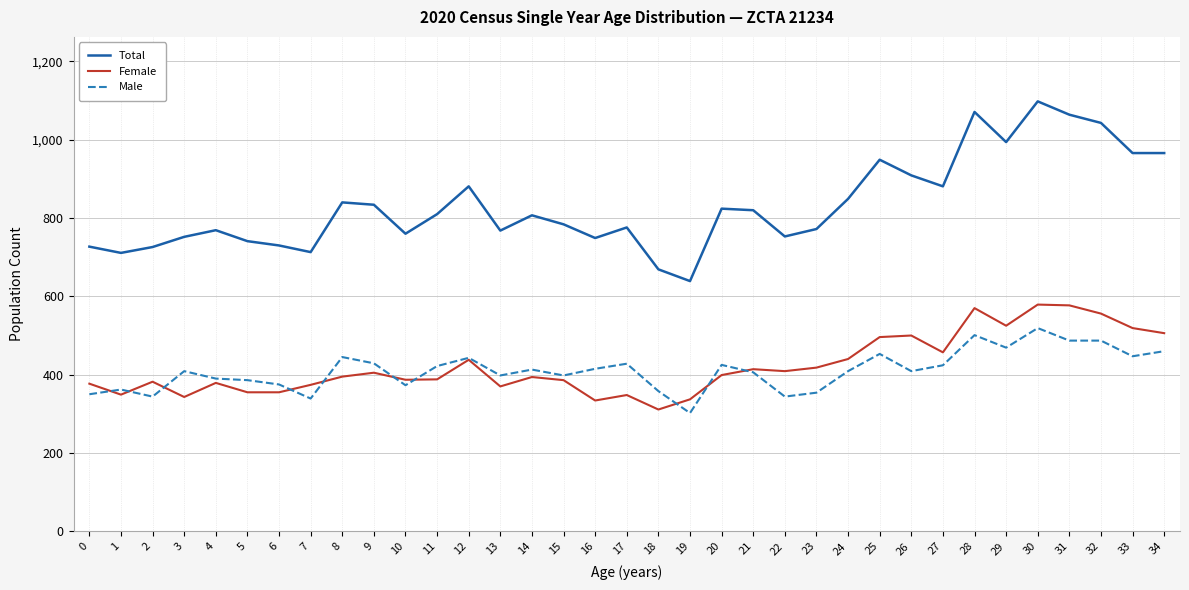

True or false: Total and Female cross at least once.

False